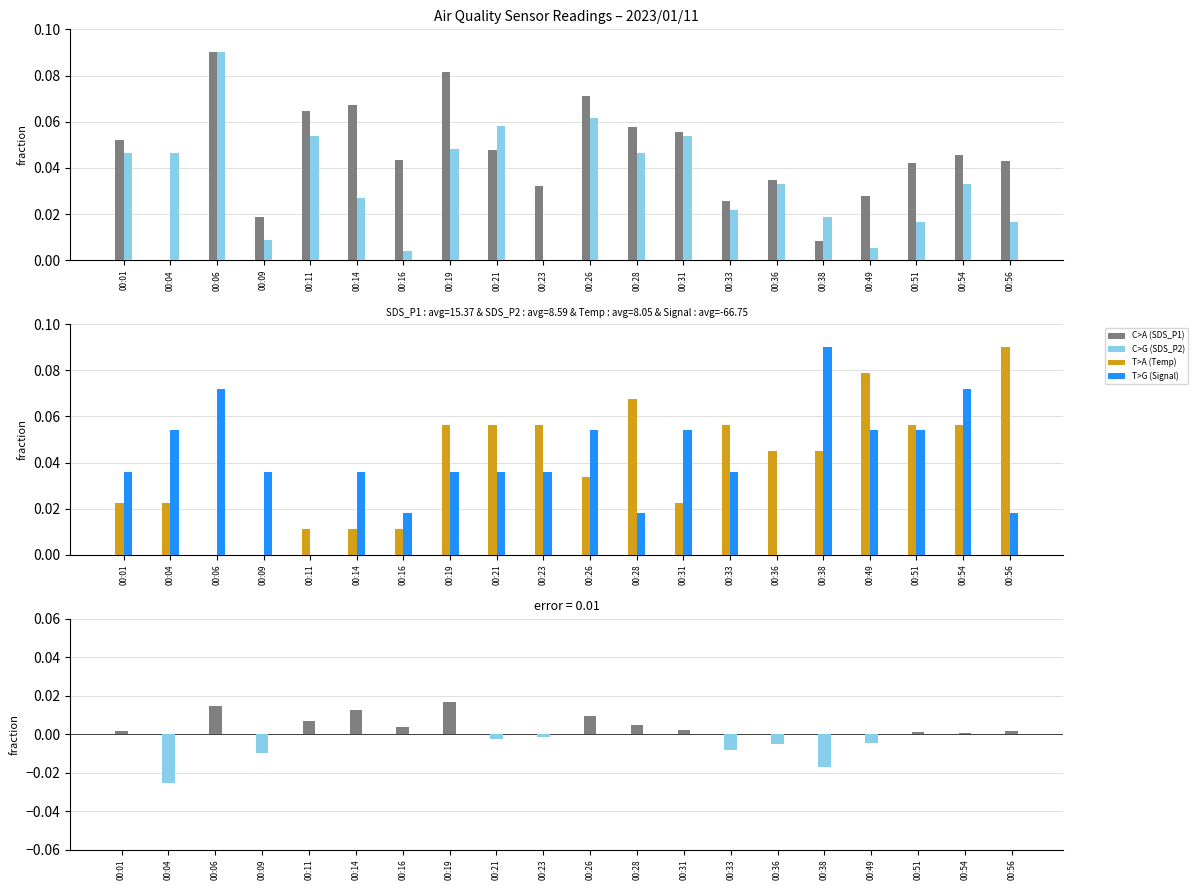

True or false: SDS_P2 has a value of 0.0 at 00:14.

False